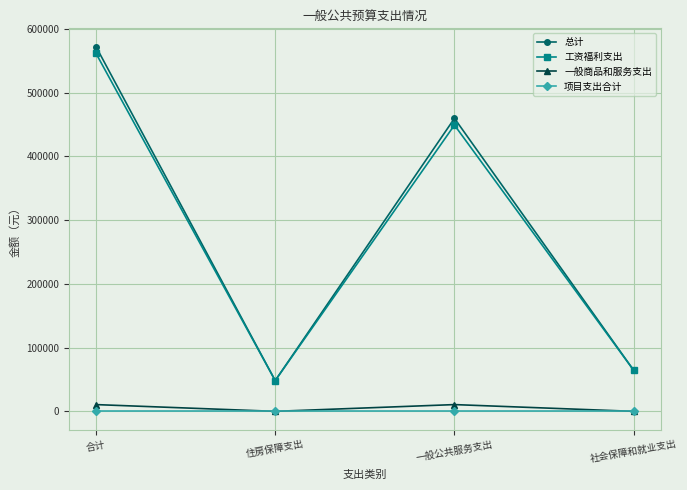

True or false: 总计 and 项目支出合计 intersect in this chart.

False